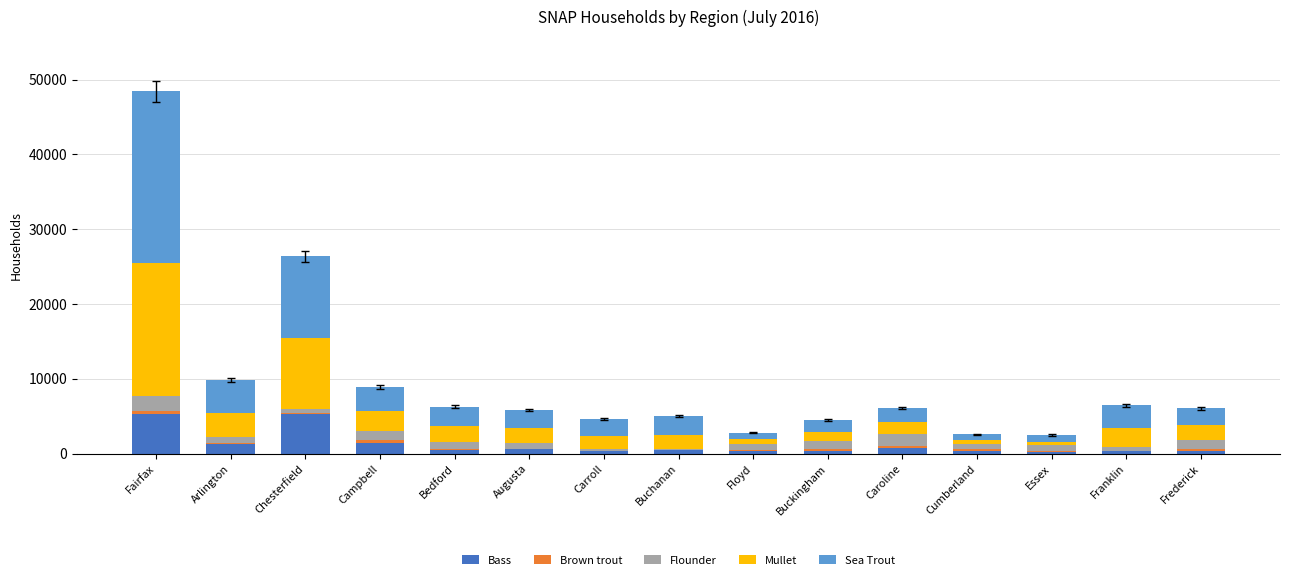

The Bass series shows 9064 at Fairfax. True or false?

False